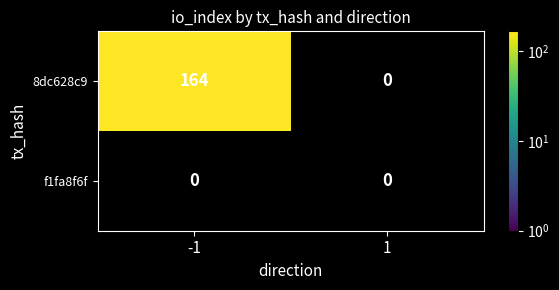

List the series in order of their peak value, highest first.

8dc628c9, f1fa8f6f